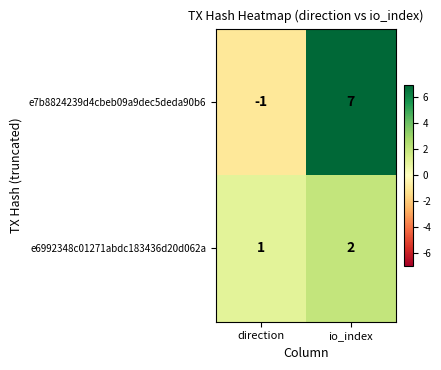

Rank the series by their maximum value, from lowest to highest.

e6992348c01271abdc183436d20d062a, e7b8824239d4cbeb09a9dec5deda90b6